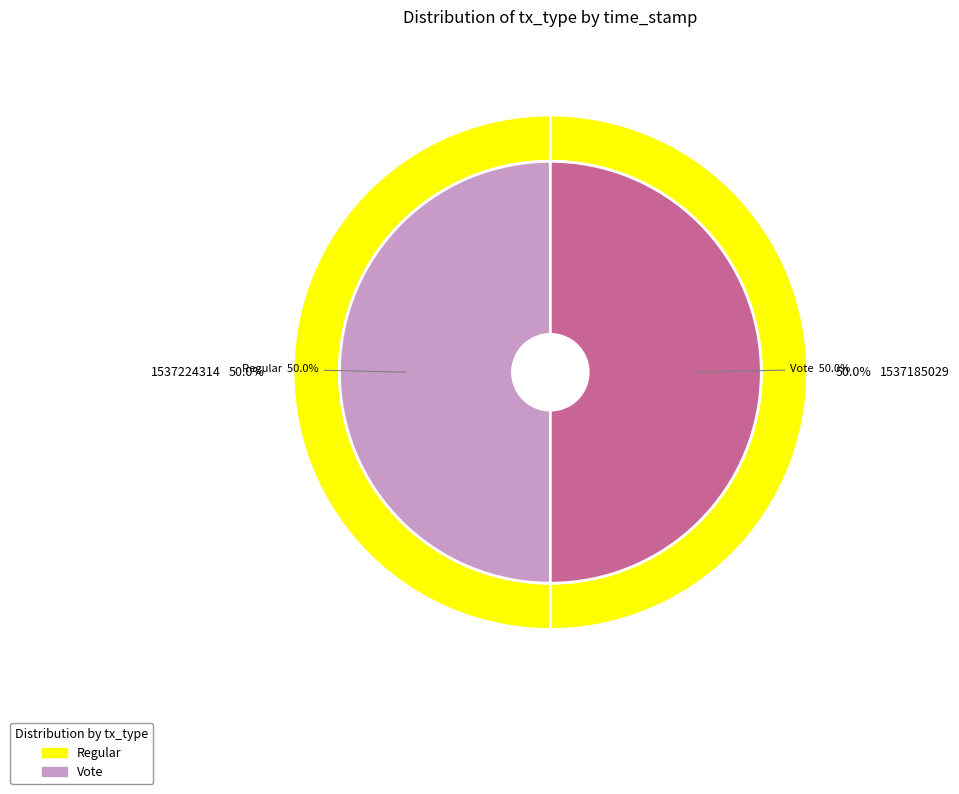

How many slices are in this pie chart?

2